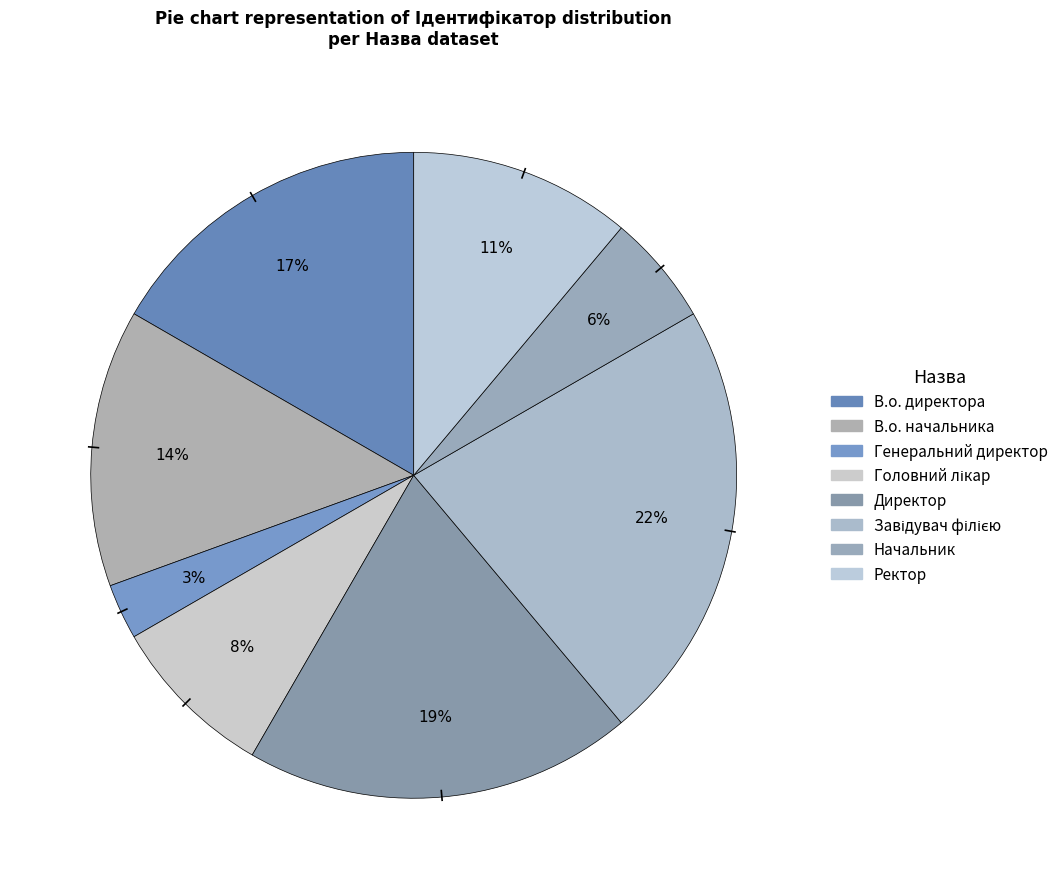

To the nearest percent, what percentage of the pie is Директор?

19%